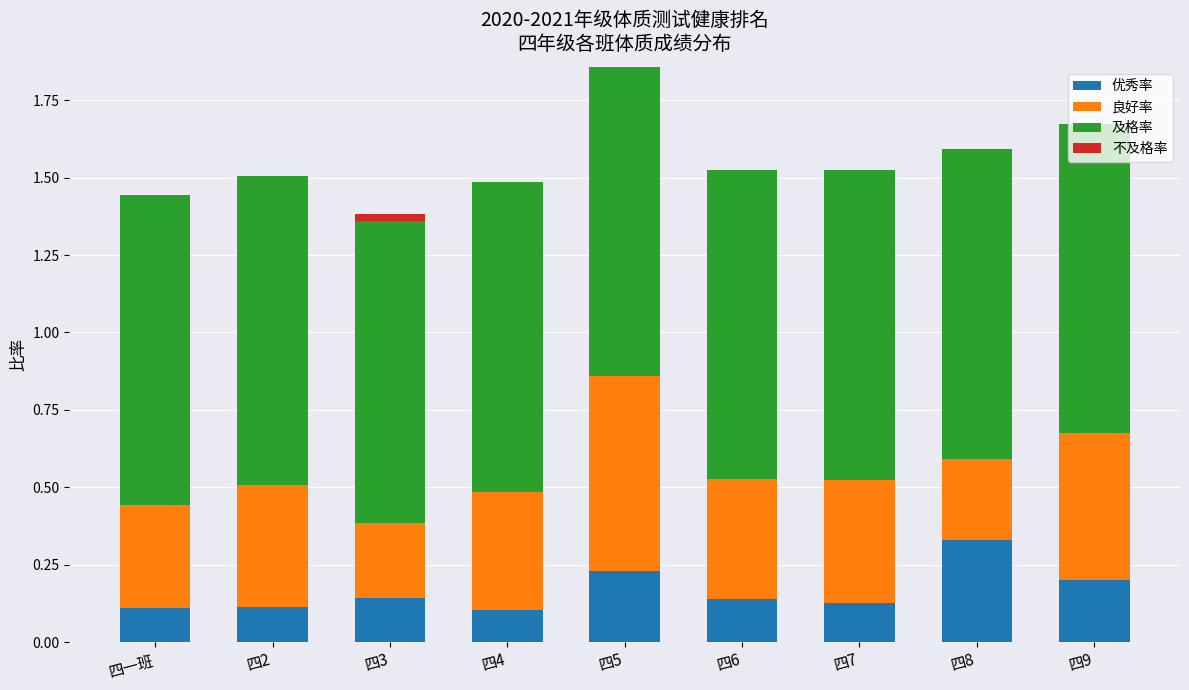

What is the total value across all series at 四9?

1.7